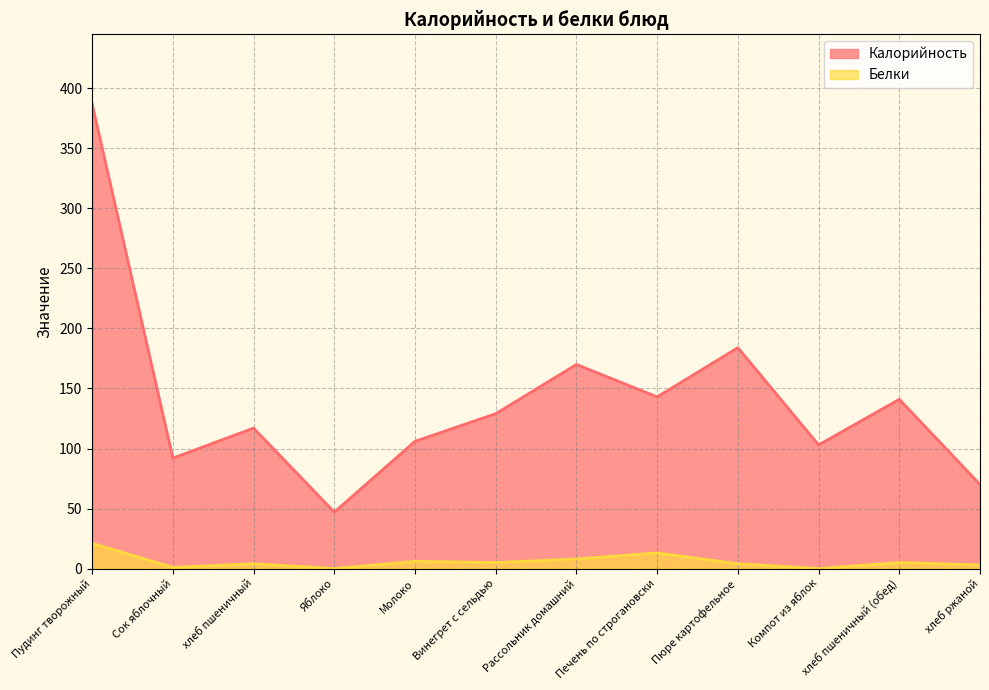

What is the sum of all Калорийность values?

1689